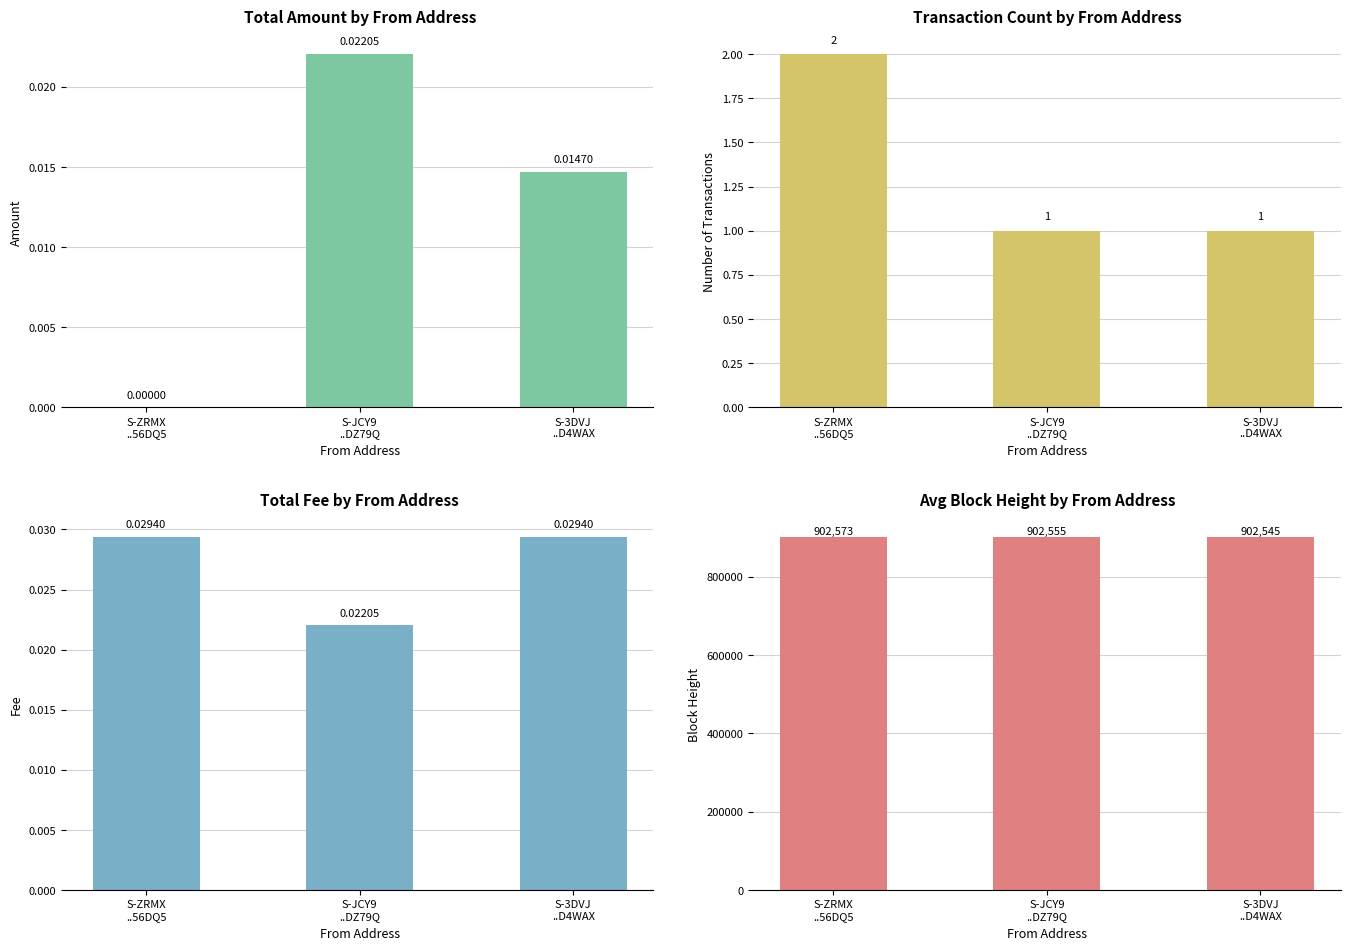

Which series has the largest total across all categories?

Avg Block Height